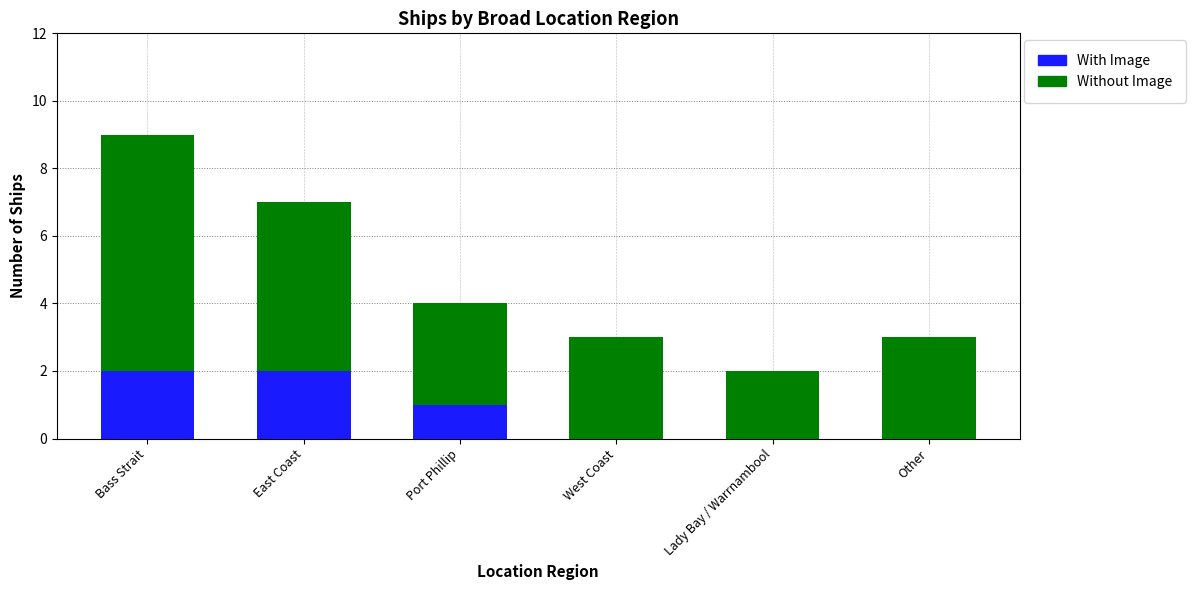

Is it true that With Image equals 3 at East Coast?

False